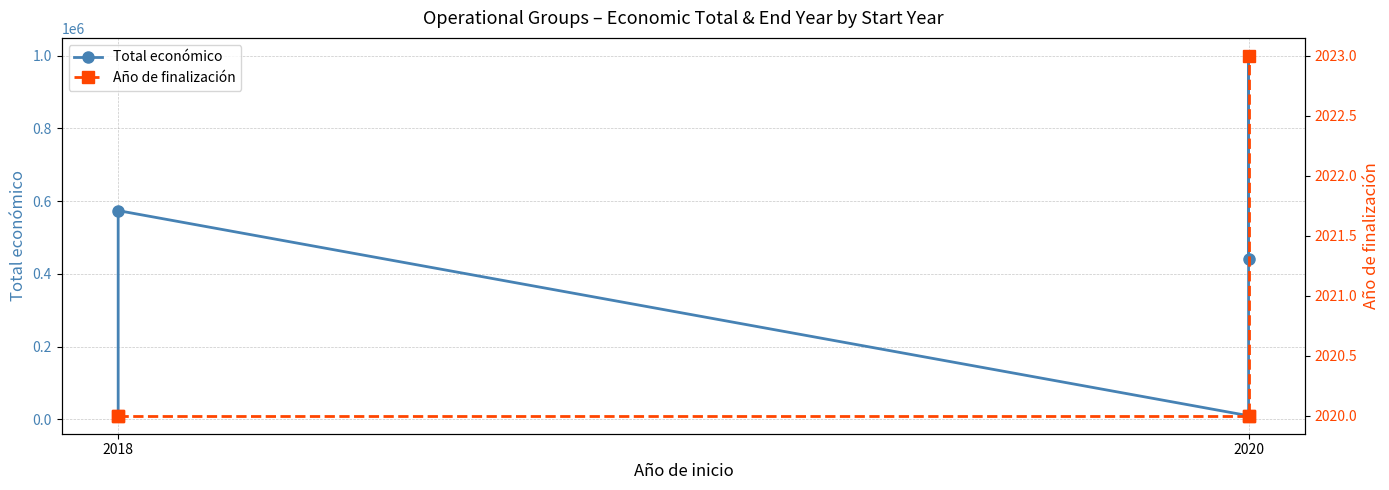

How many values in the Año de finalización series exceed 2020?

1